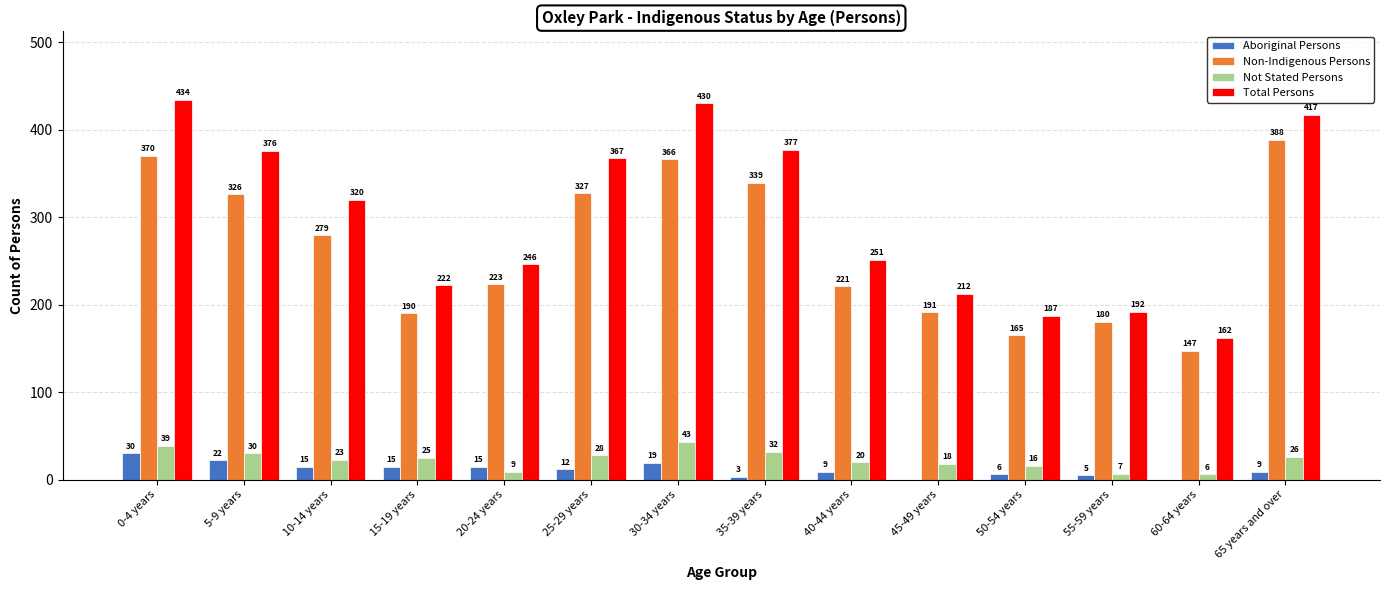

How many series are shown in this chart?

4